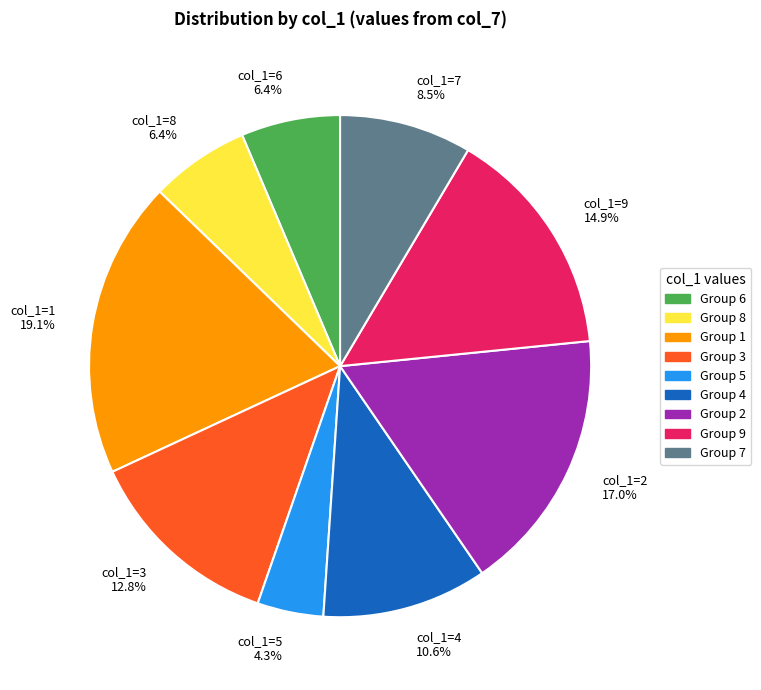

What is the largest slice in the pie chart?

Group 1